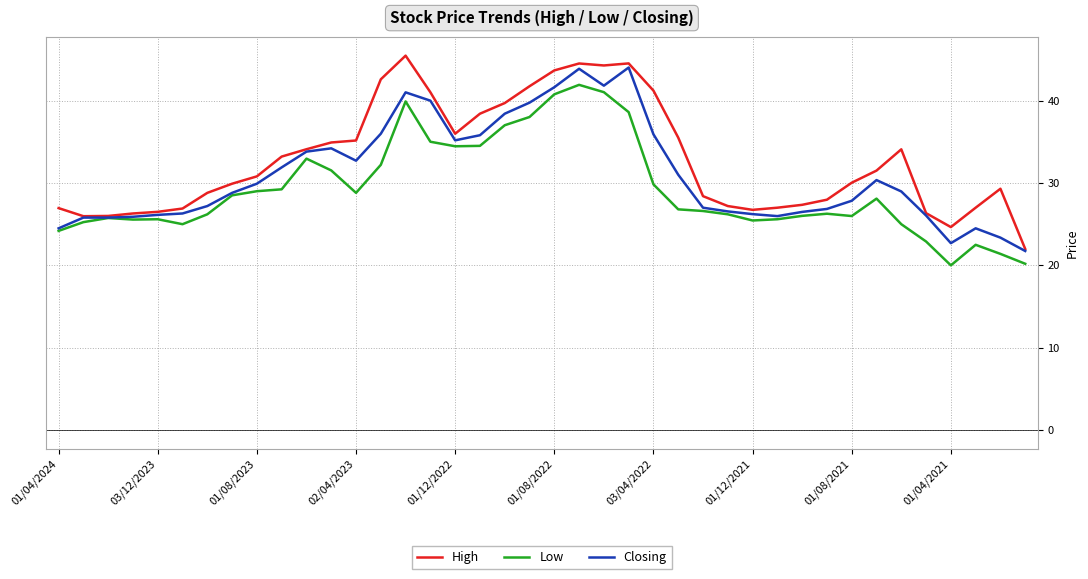

What is the highest value of the Low series?

41.9